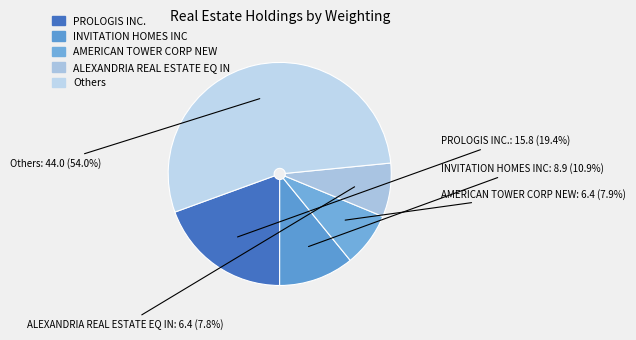

True or false: PROLOGIS INC. accounts for 12% of the total.

False